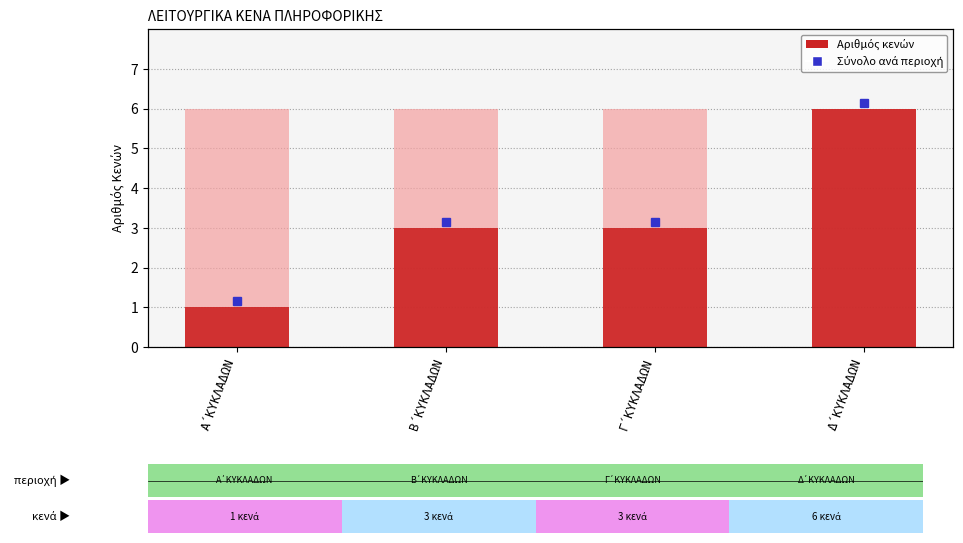

How many data points does each series have?

4